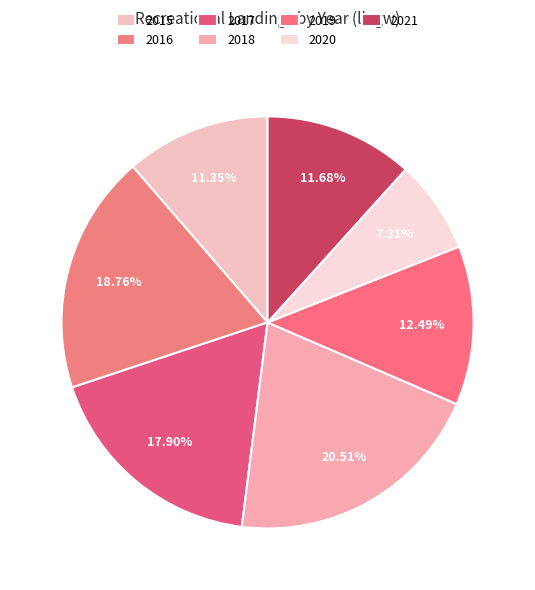

What percentage is the 2016 slice, to the nearest percent?

19%